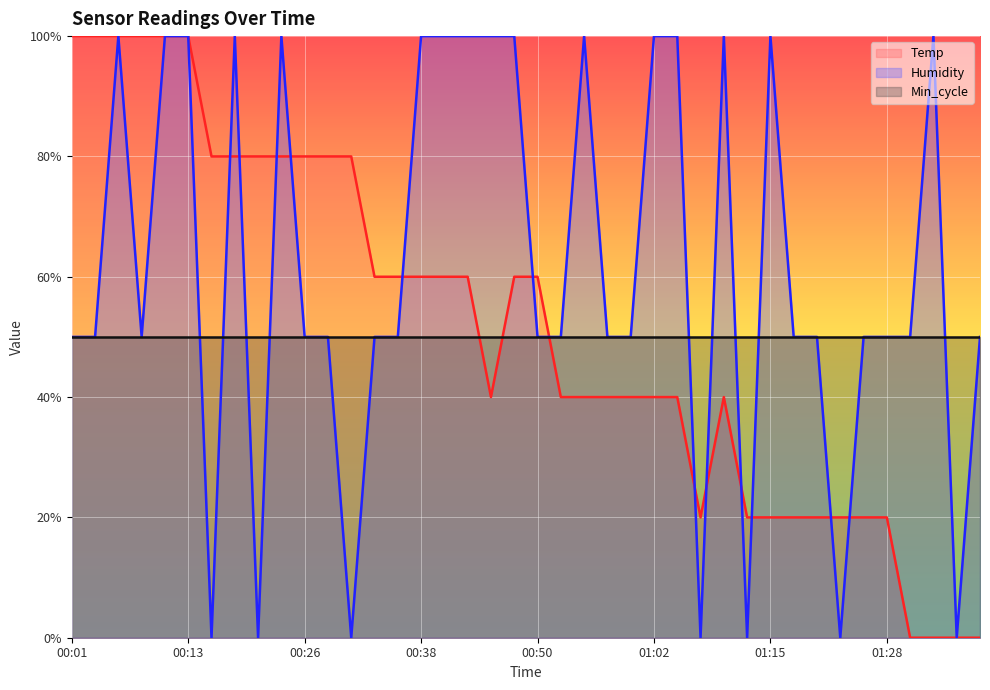

What is the difference between the maximum and minimum values in the Temp series?

100.0